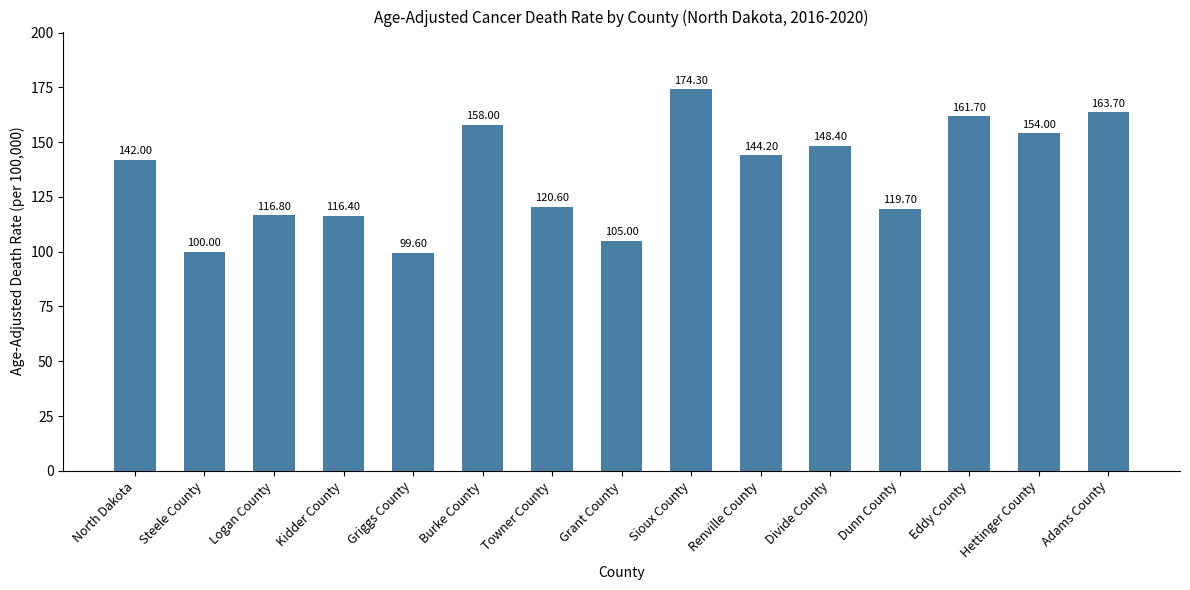

Approximately how many times larger is the value at Adams County compared to Burke County?

1.0